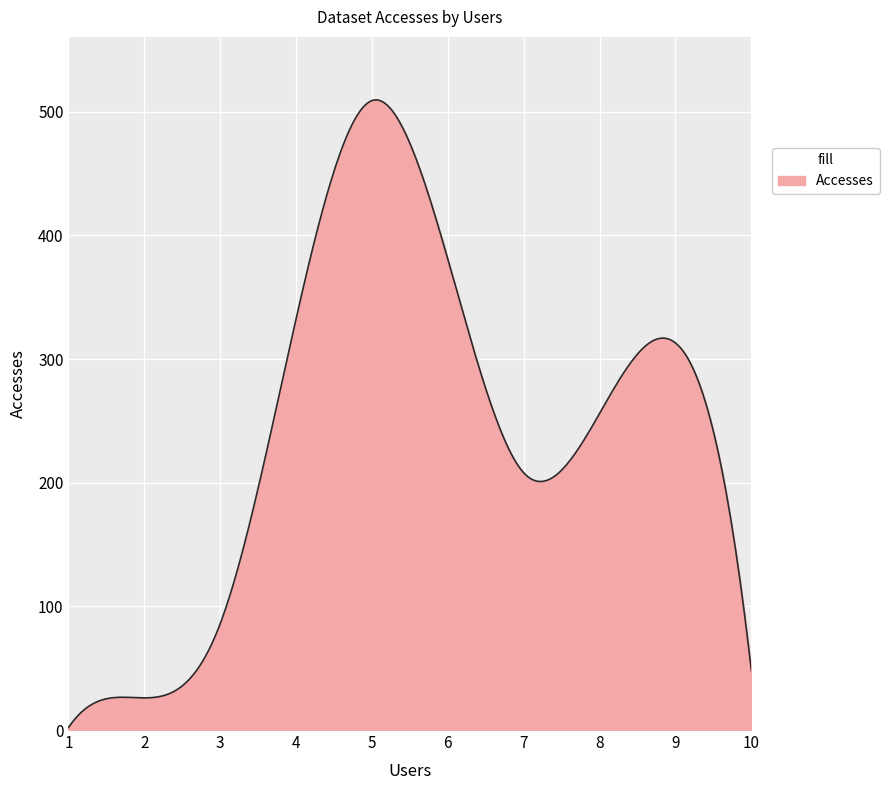

What is the difference between the maximum and minimum values?

507.5